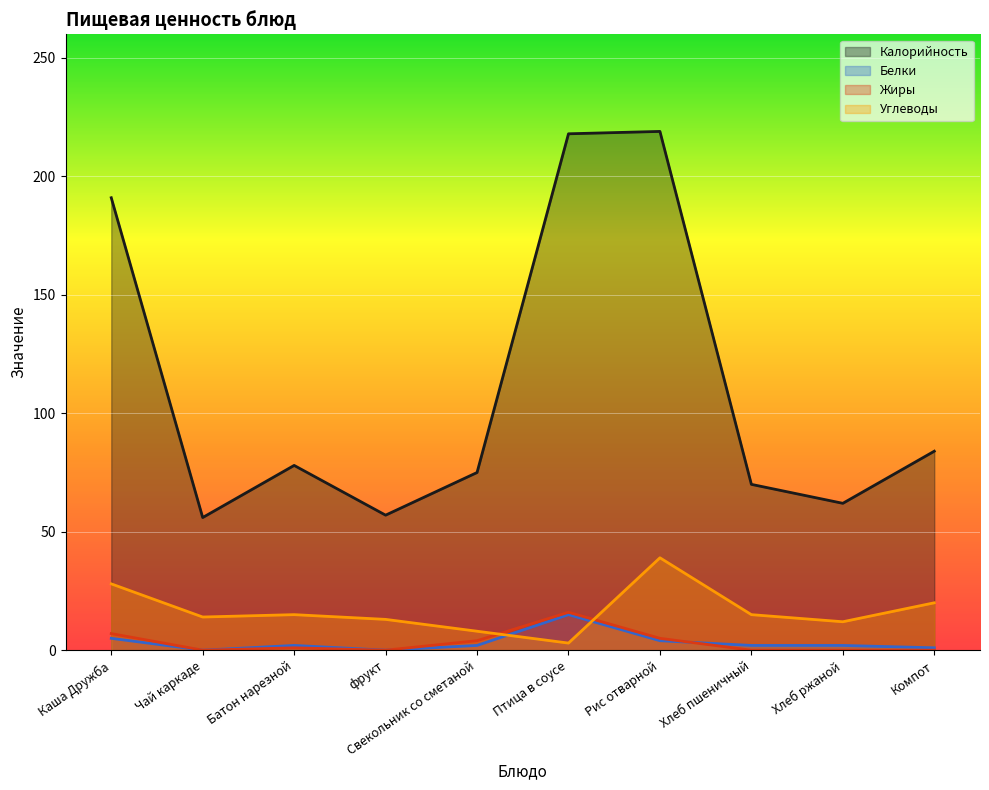

Reading right to left, list all the values displayed in this chart.

Калорийность: Компот=84	Хлеб ржаной=62	Хлеб пшеничный=70	Рис отварной=219	Птица в соусе=218	Свекольник со сметаной=75	фрукт=57	Батон нарезной=78	Чай каркаде=56	Каша Дружба=191
Белки: Компот=1	Хлеб ржаной=2	Хлеб пшеничный=2	Рис отварной=4	Птица в соусе=15	Свекольник со сметаной=2	фрукт=0	Батон нарезной=2	Чай каркаде=0	Каша Дружба=5
Жиры: Компот=0	Хлеб ржаной=0	Хлеб пшеничный=0	Рис отварной=5	Птица в соусе=16	Свекольник со сметаной=4	фрукт=0	Батон нарезной=1	Чай каркаде=0	Каша Дружба=7
Углеводы: Компот=20	Хлеб ржаной=12	Хлеб пшеничный=15	Рис отварной=39	Птица в соусе=3	Свекольник со сметаной=8	фрукт=13	Батон нарезной=15	Чай каркаде=14	Каша Дружба=28